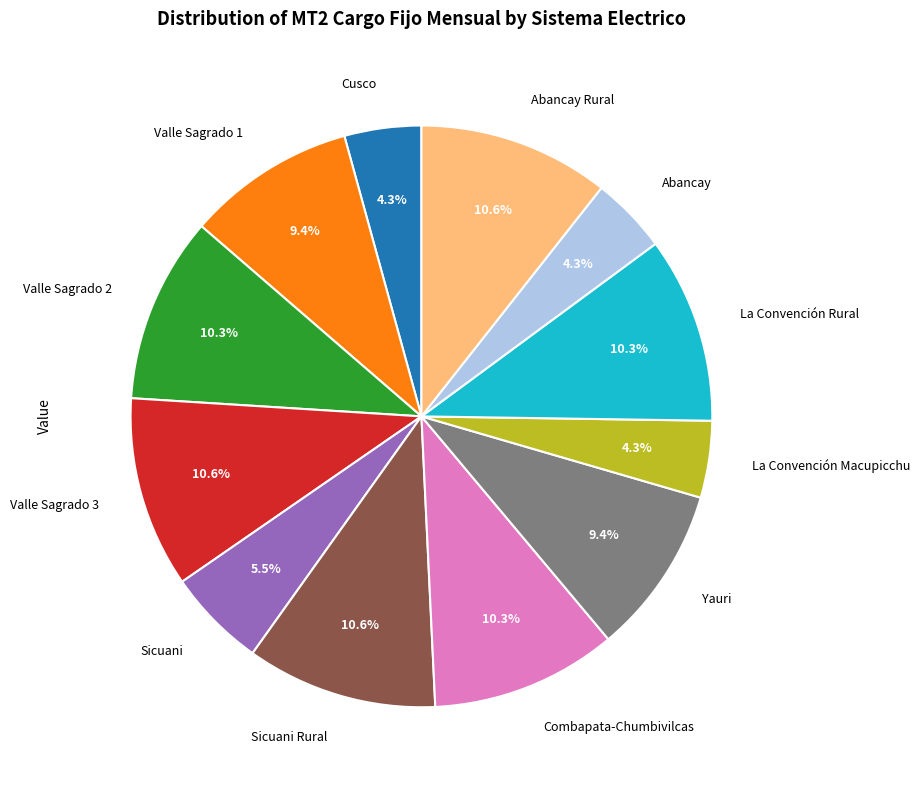

To the nearest percent, what is the difference between the Sicuani Rural and La Convención Macupicchu slice percentages?

6%